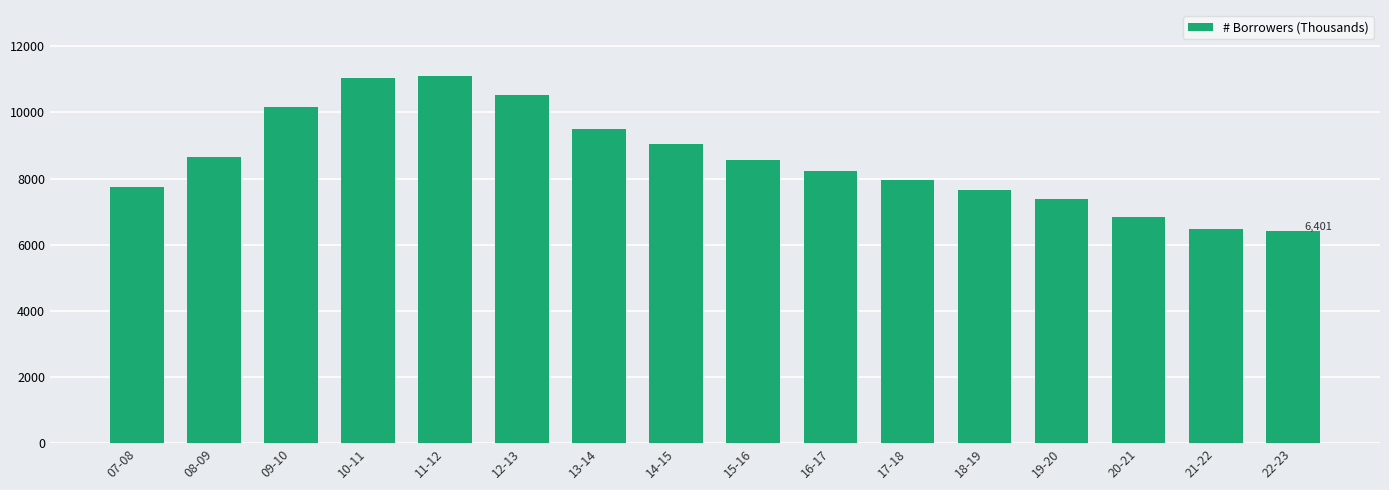

What is the approximate value at 19-20?

7383.9